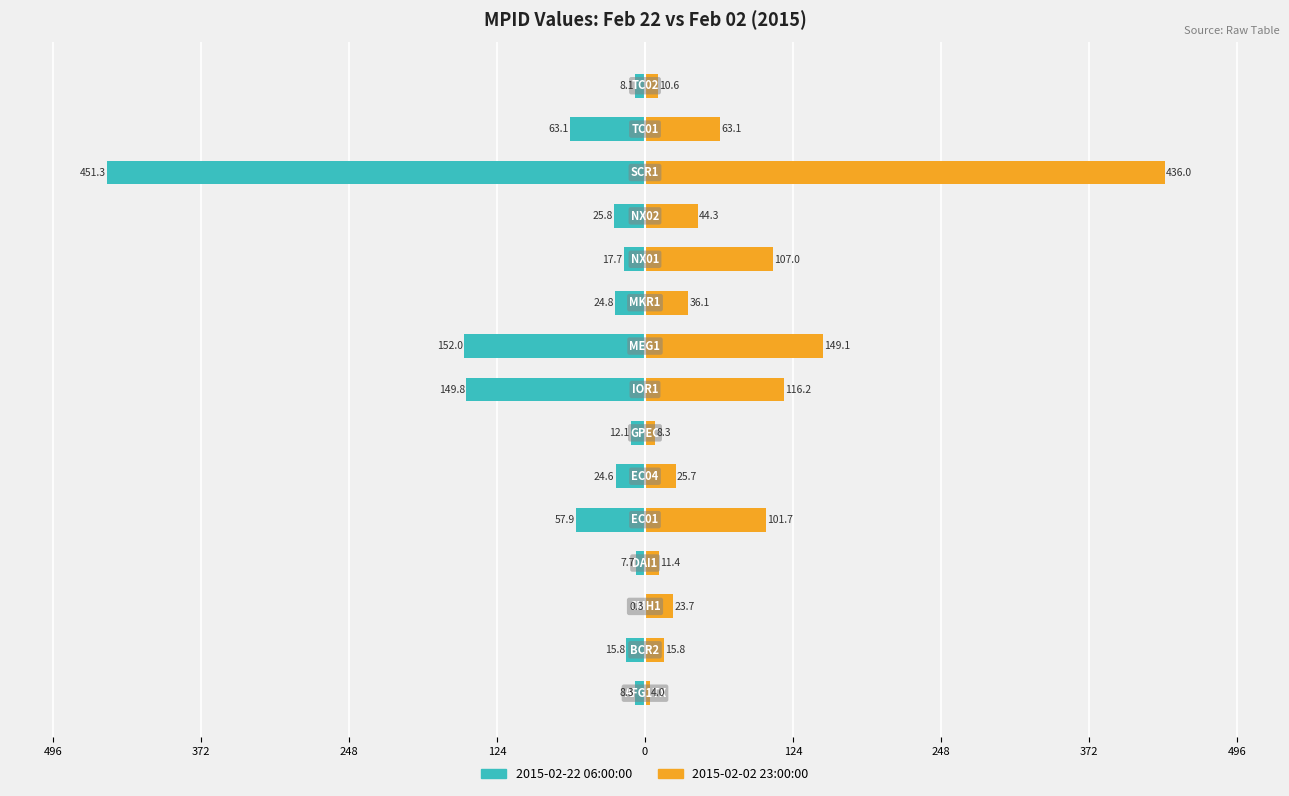

What is the difference between the maximum and minimum values in the 2015-02-02 23:00:00 series?

431.9